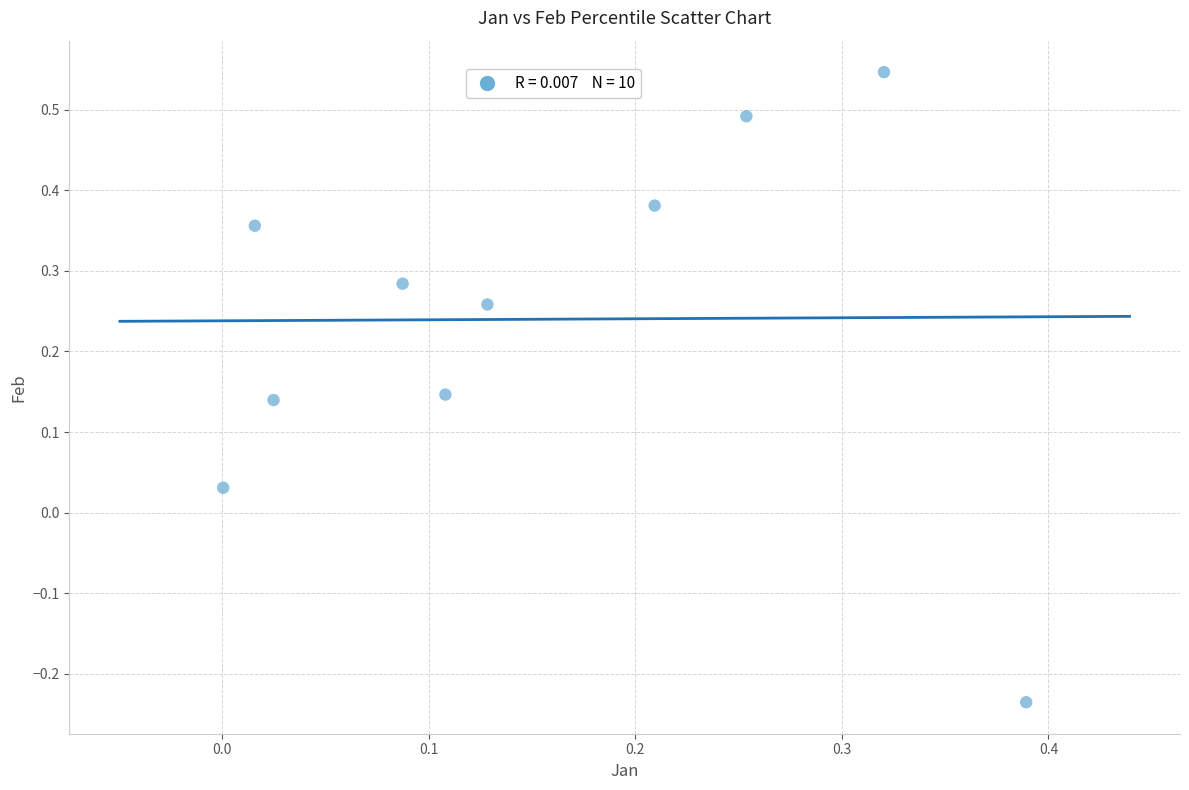

What is the range of Y values (max minus min)?

0.8